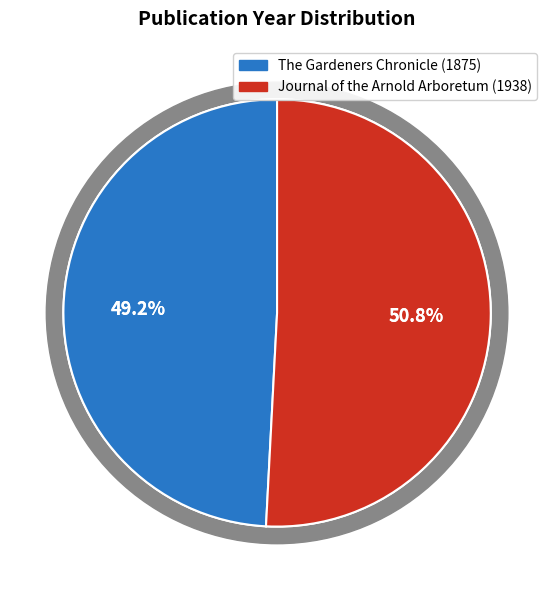

To the nearest percent, what is the average slice percentage?

50%